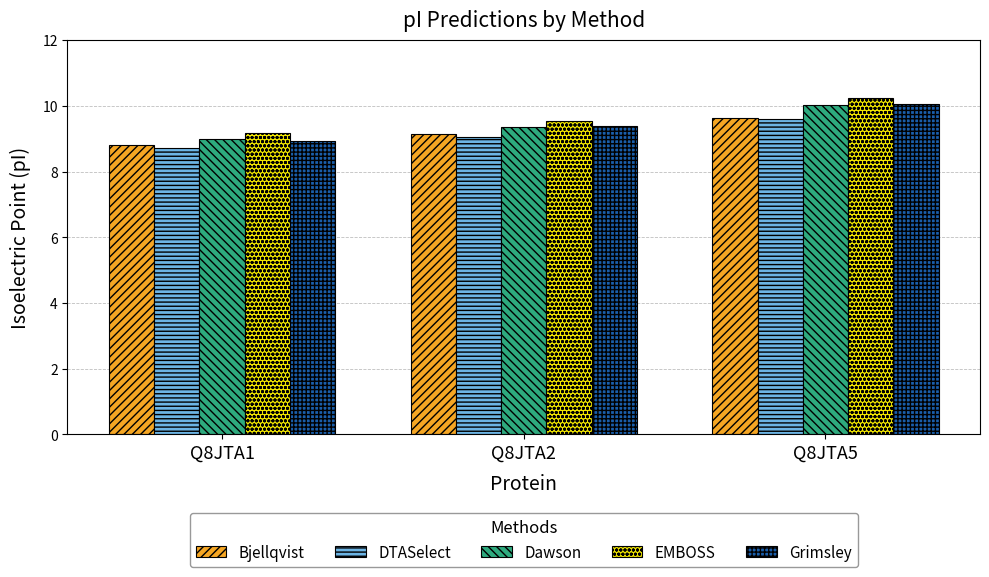

What is the spread (max minus min) of values at Q8JTA1?

0.4